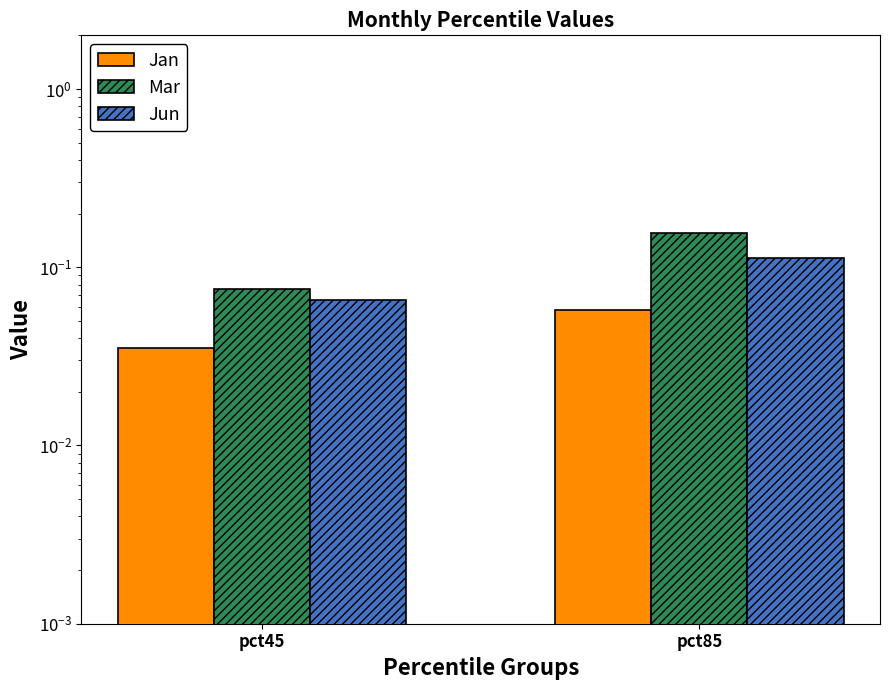

Which label corresponds to the smallest value in the chart?

pct45